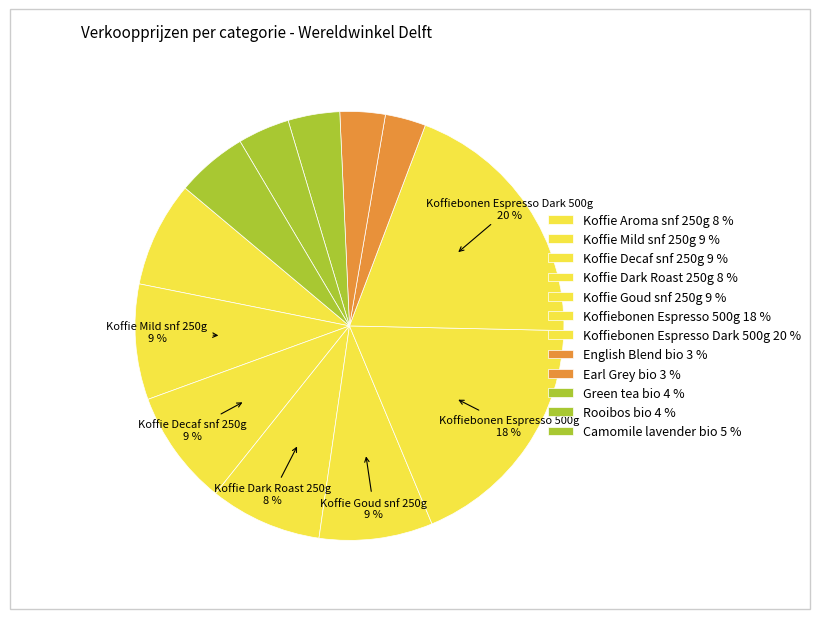

Does any single category account for the majority?

No